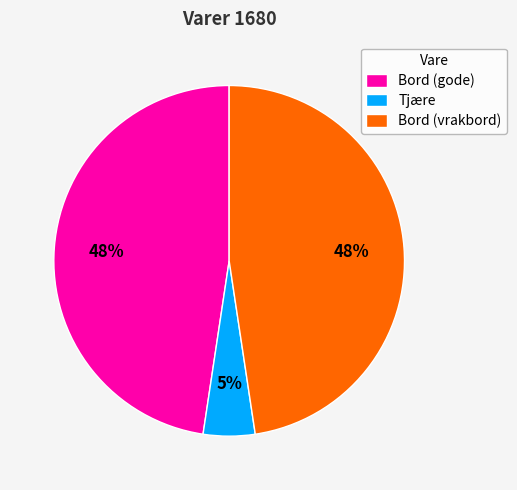

What percentage is the Tjære slice, to the nearest percent?

5%